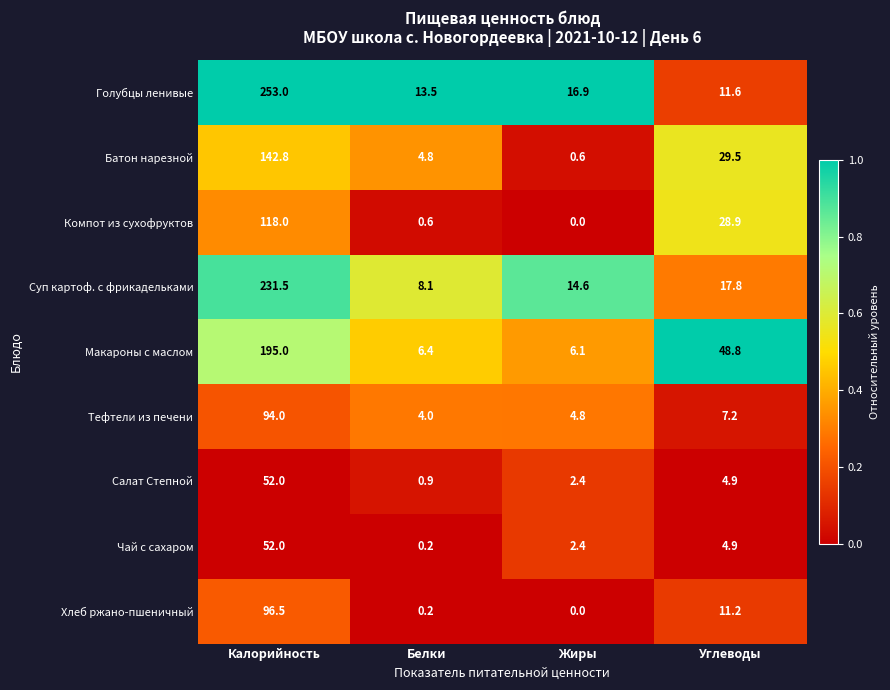

What is the difference between the maximum and minimum values in the Чай с сахаром series?

51.8